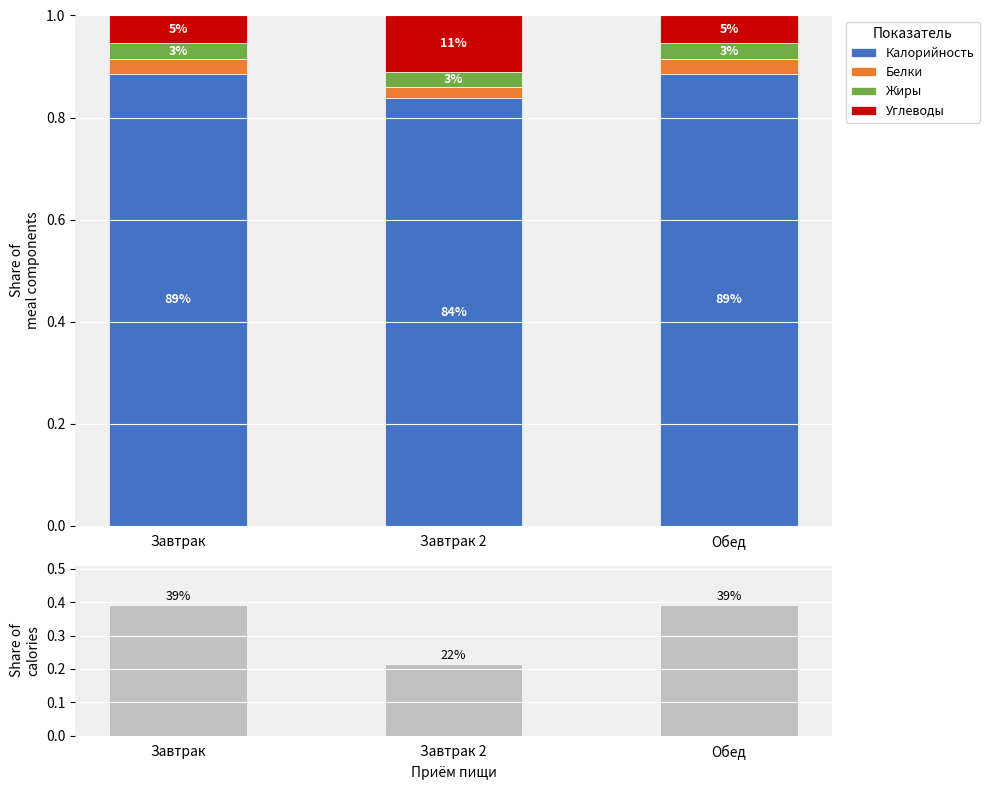

Does the chart contain any negative values?

No